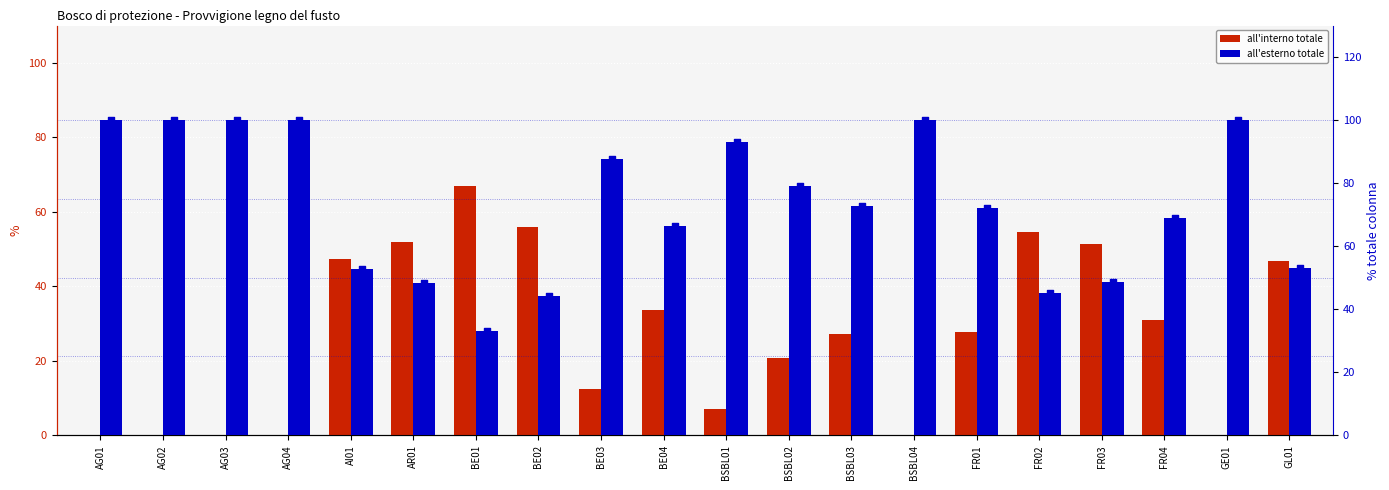

Which series has the widest spread of Y values?

all'interno totale